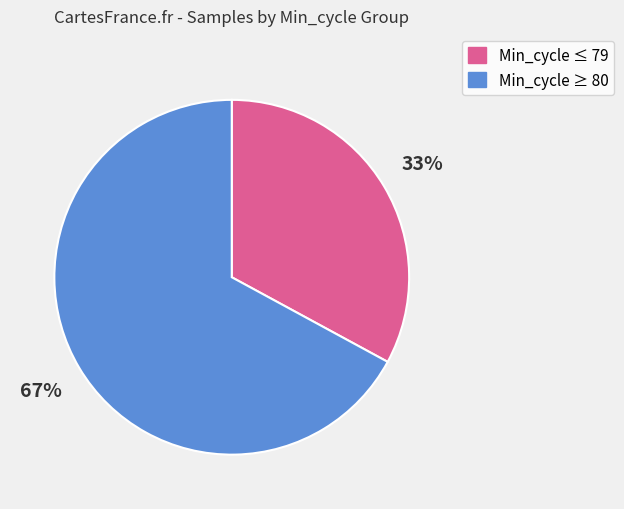

Is there a majority slice in this chart?

Yes